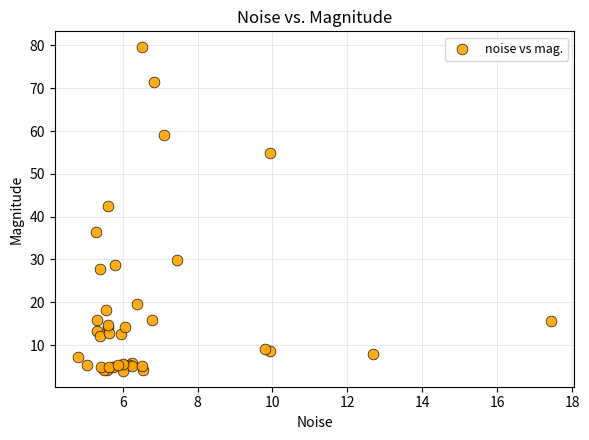

What Y value in the scatter plot is closest to 41?

42.4